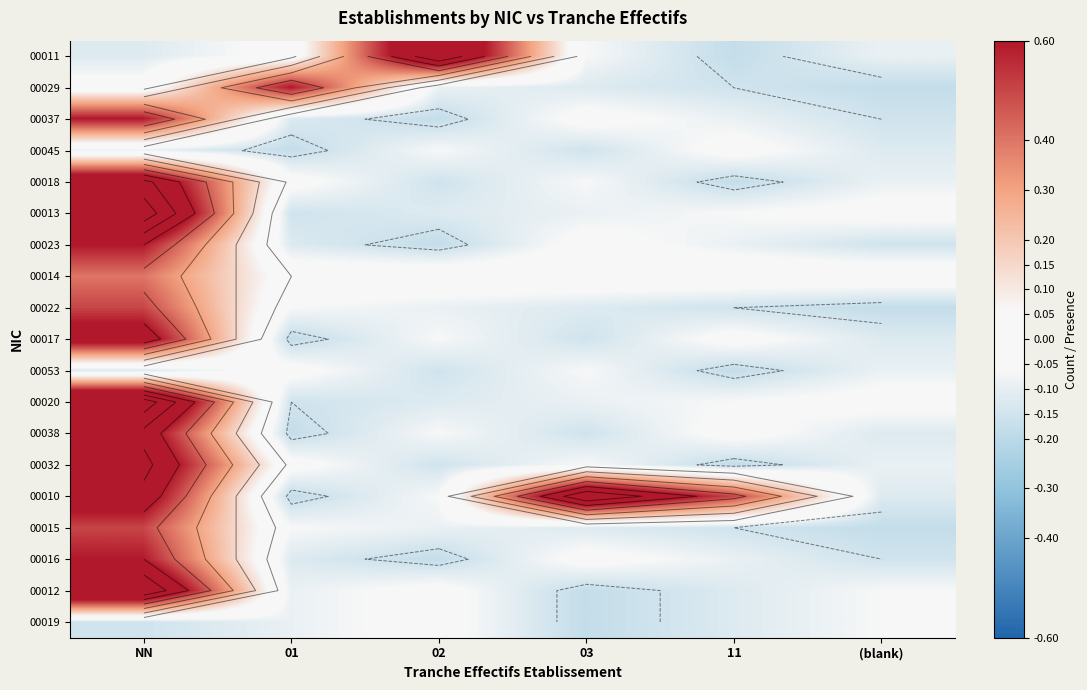

The 00037 series shows -0.1 at (blank). True or false?

True